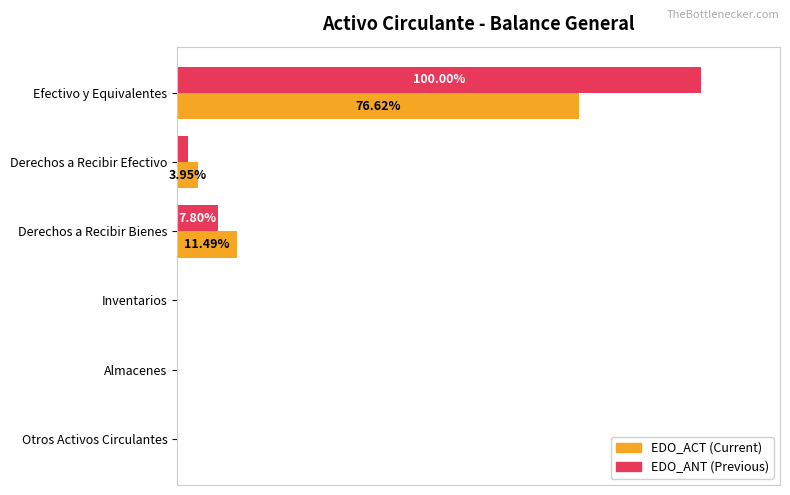

Reading left to right, extract all data points from this chart.

EDO_ACT: 76.6	4.0	11.5	0.0	0.0	0.0
EDO_ANT: 100.0	2.0	7.8	0.0	0.0	0.0